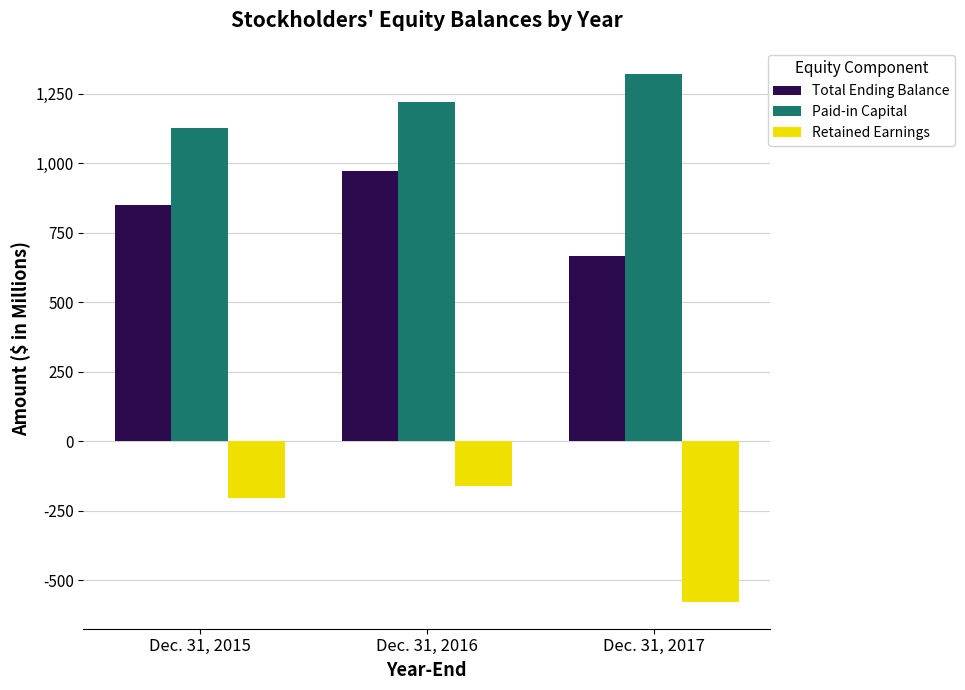

How many values in the Paid-in Capital series are below 1220?

1